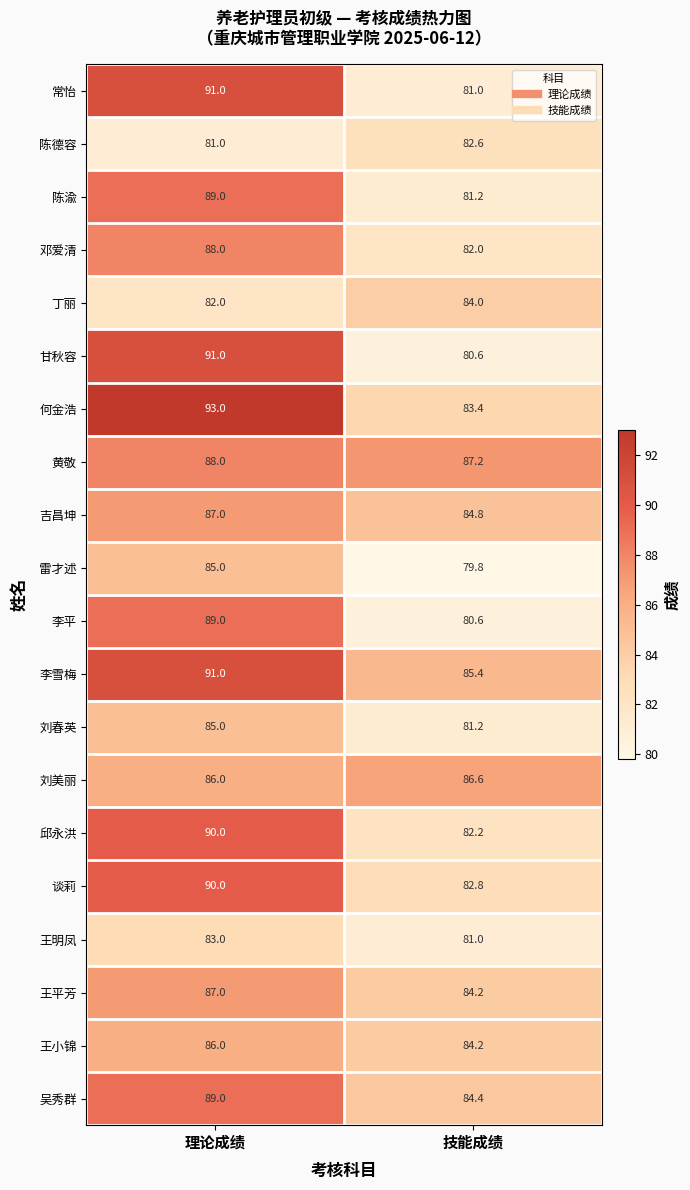

What is the maximum value shown in the chart?

93.0